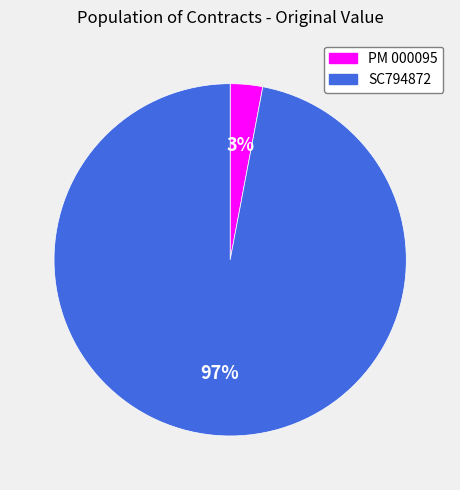

Which has a higher value, PM 000095 or SC794872?

SC794872